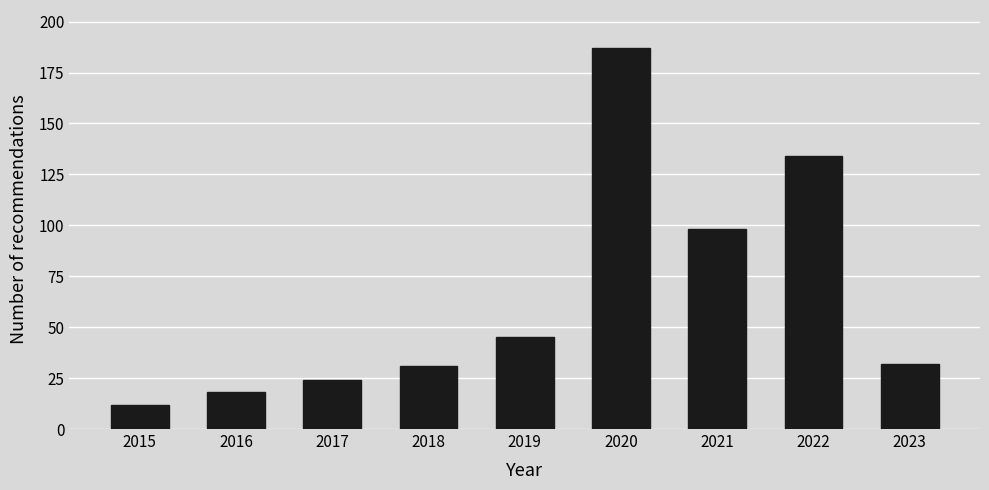

Reading right to left, transcribe all the data shown in this chart.

32	134	98	187	45	31	24	18	12